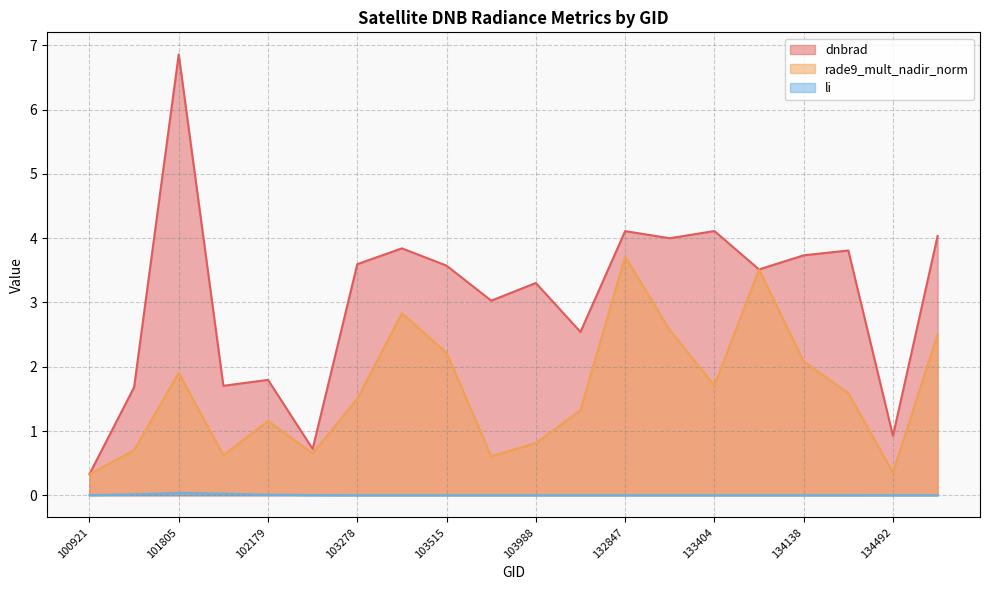

Is it true that dnbrad equals 0.9 at 104471?

False